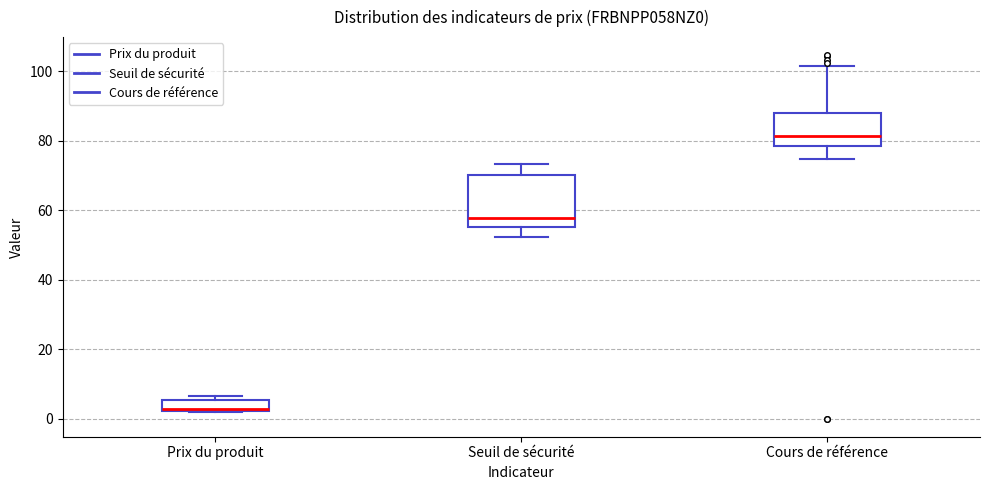

Comparing the boxes themselves (not the whiskers), which one is the tallest?

Seuil de sécurité